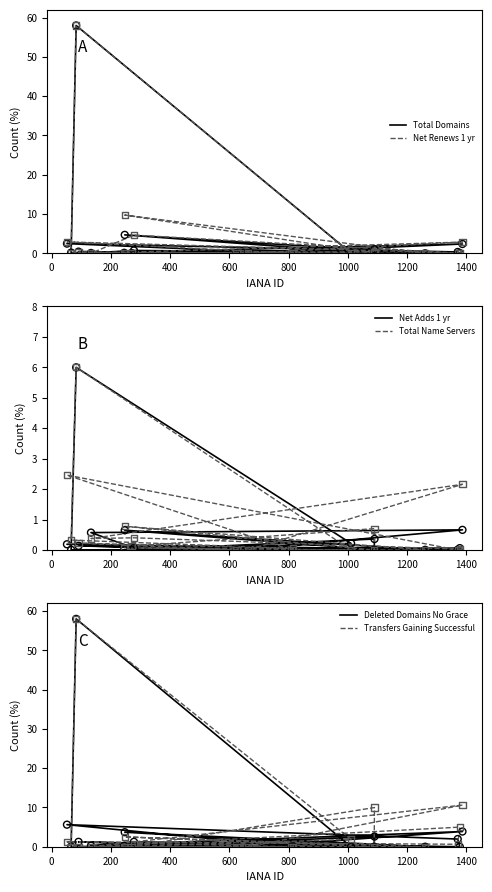

What are all the series names shown in the legend?

Total Domains, Net Renews 1 yr, Net Adds 1 yr, Total Name Servers, Deleted Domains No Grace, Transfers Gaining Successful